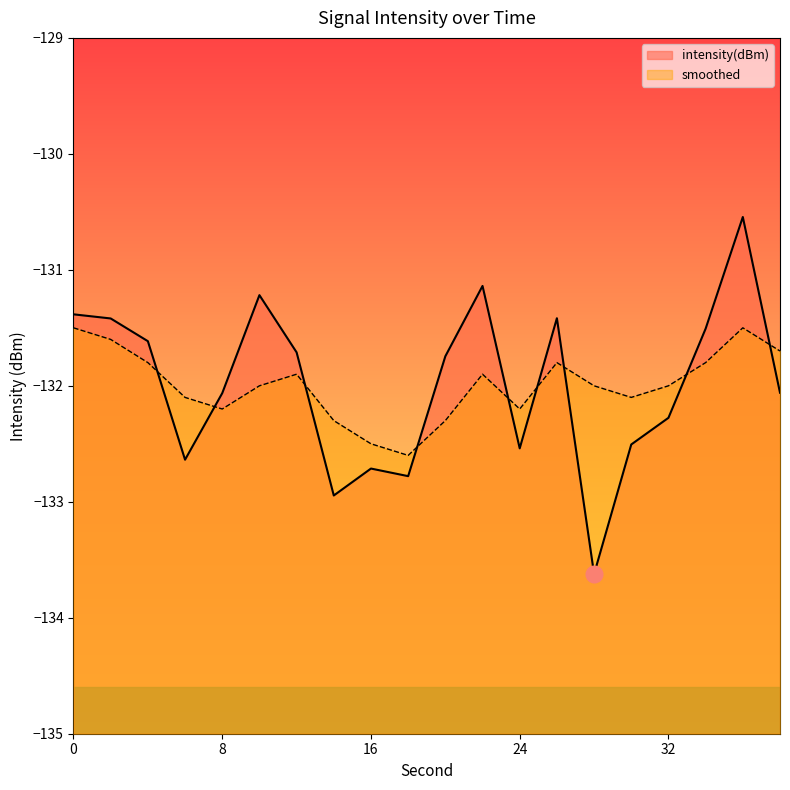

Where is intensity(dBm) nearest to the value -132?

38